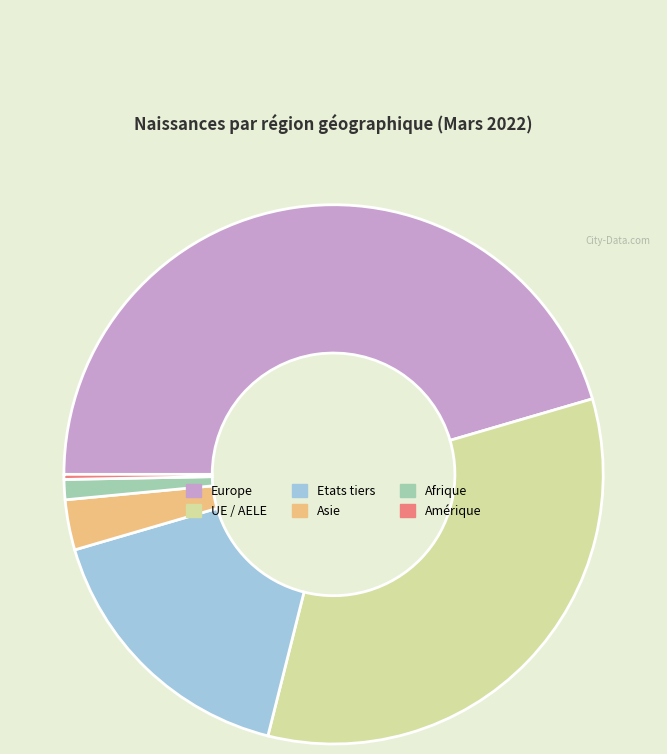

Rank the categories by value from highest to lowest.

Europe, UE / AELE, Etats tiers, Asie, Afrique, Amérique